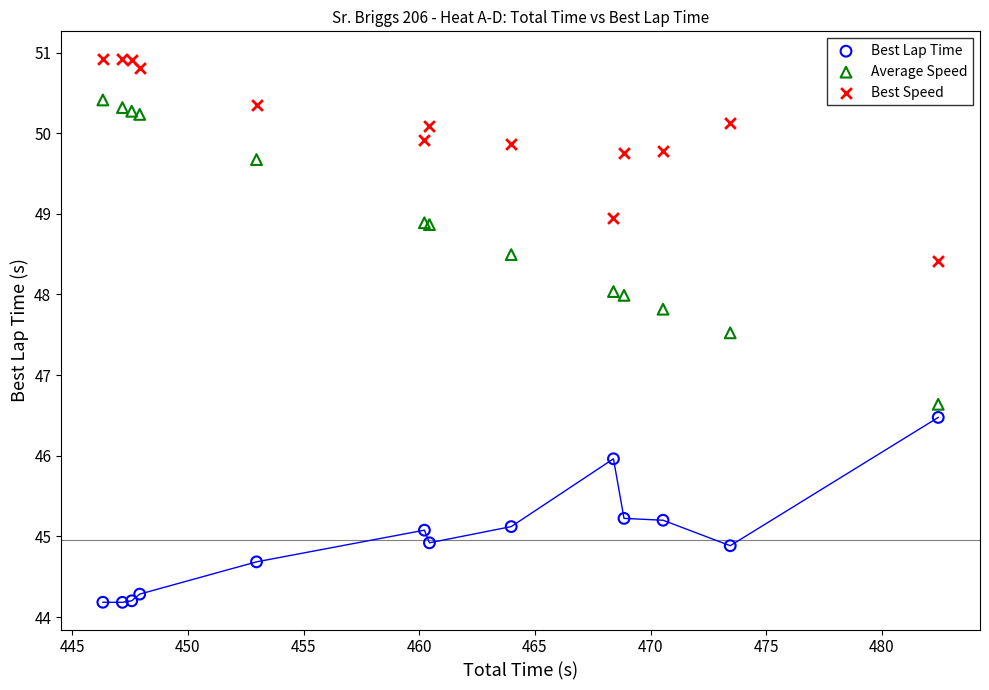

Which series contains the highest Y value?

Best Speed